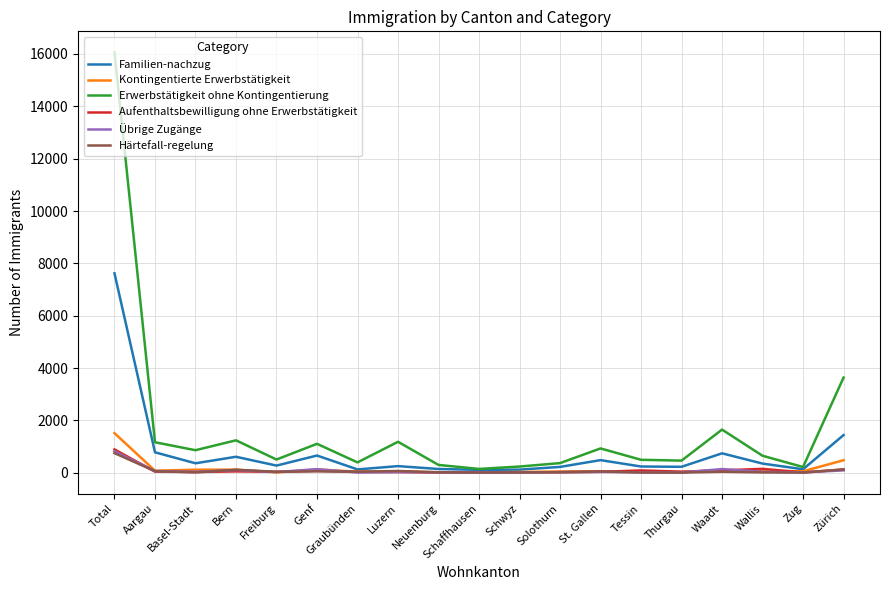

At which category is the sum across all series the highest?

Total